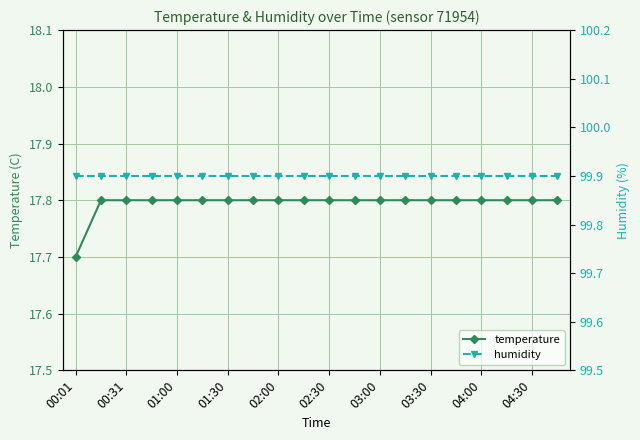

Reading right to left, transcribe all the data shown in this chart.

temperature: 17.8	17.8	17.8	17.8	17.8	17.8	17.8	17.8	17.8	17.8	17.8	17.8	17.8	17.8	17.8	17.8	17.8	17.8	17.8	17.7
humidity: 99.9	99.9	99.9	99.9	99.9	99.9	99.9	99.9	99.9	99.9	99.9	99.9	99.9	99.9	99.9	99.9	99.9	99.9	99.9	99.9